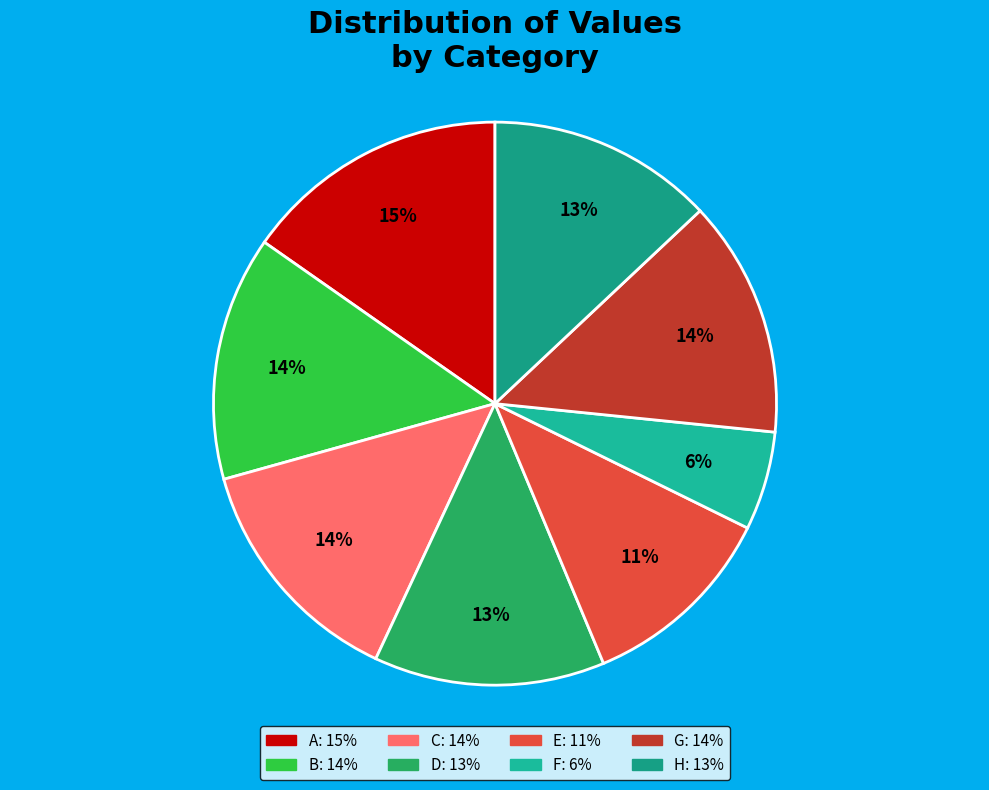

To the nearest percent, what is the combined percentage of F and H?

19%